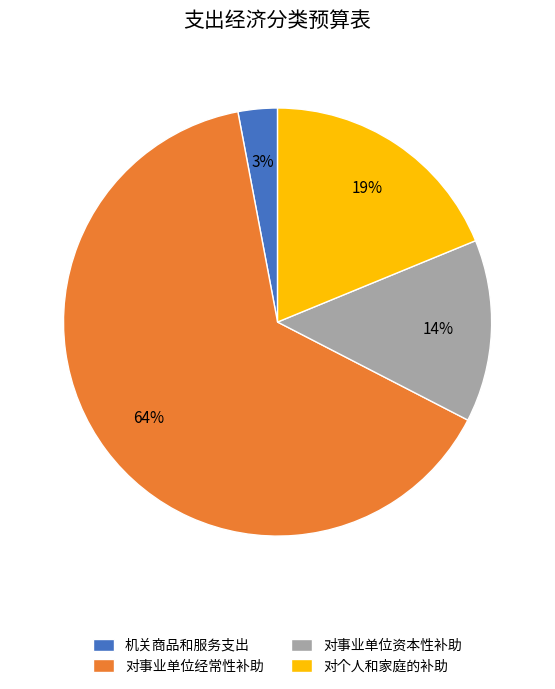

Is it true that 对事业单位经常性补助 is 77% of the pie?

False